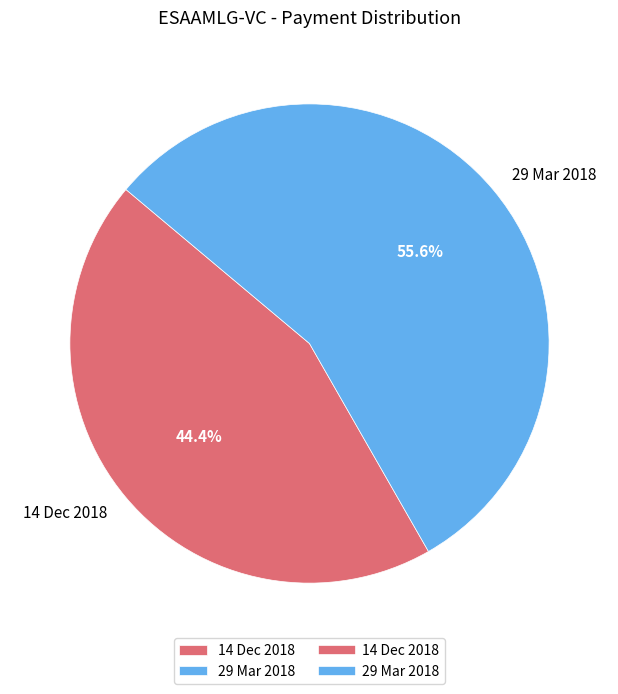

What percentage do 29 Mar 2018 and 14 Dec 2018 together represent?

100.0%